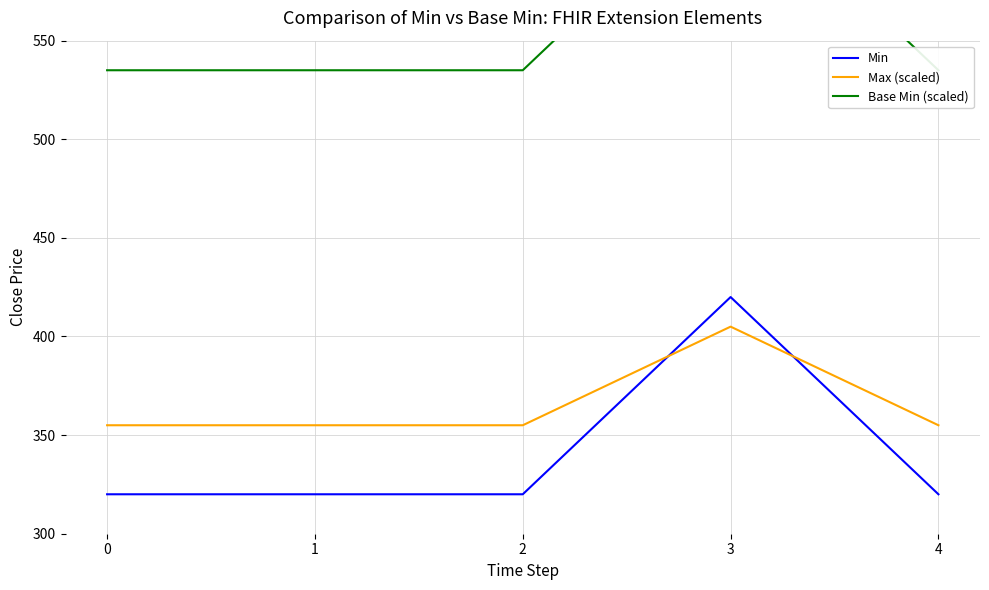

The Max (scaled) series shows 355 at 0. True or false?

True